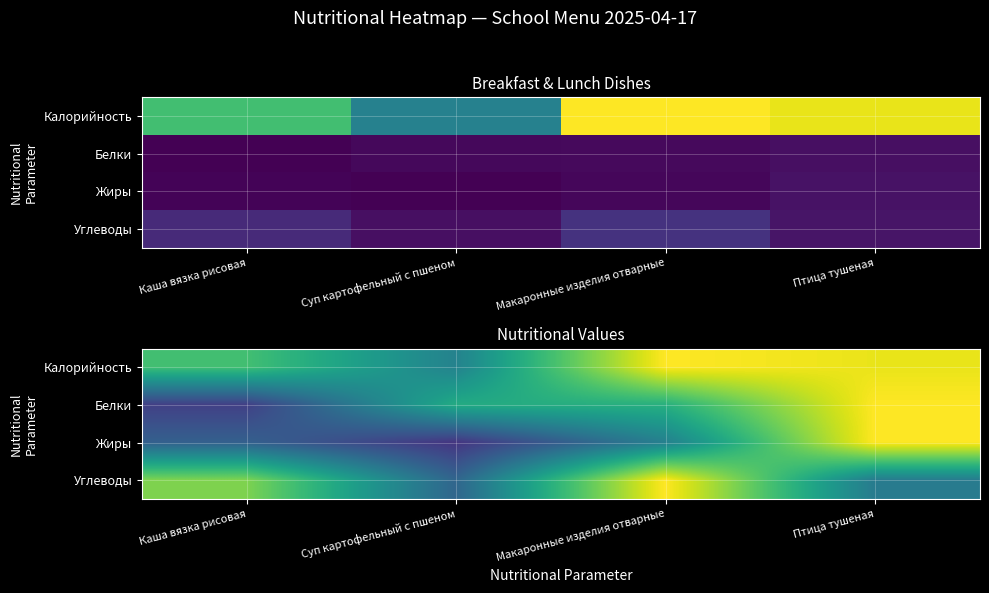

At which category is the sum across all series the highest?

Птица тушеная